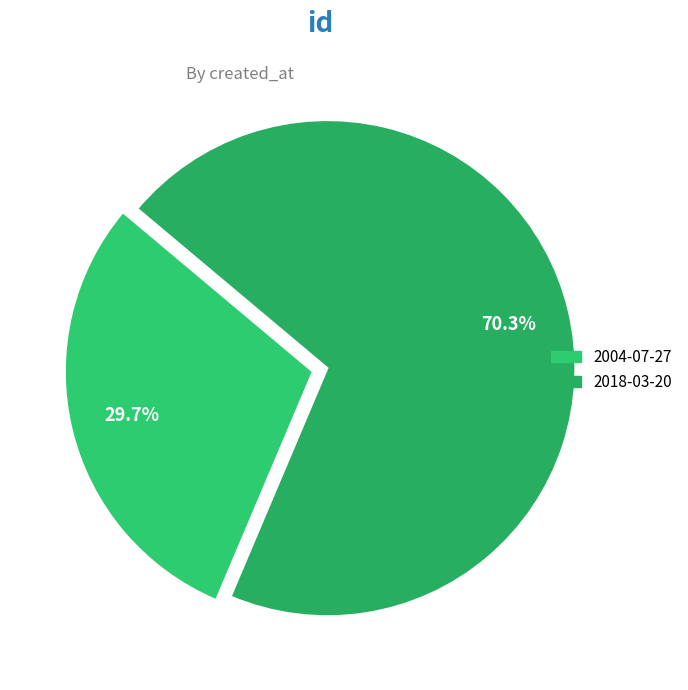

Which slice is the smallest?

2004-07-27